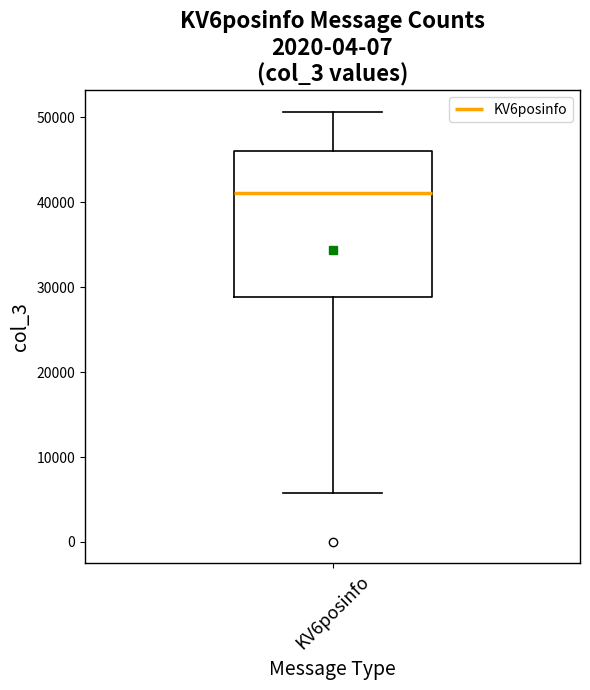

Read this box plot against the y-axis: the position of the median line, the range covered by the box, and the ends of both whiskers. The values are not printed on the chart, so give them approximately, as read against the axis.

median 41000, box 29000 to 46000, whiskers 6000 to 51000